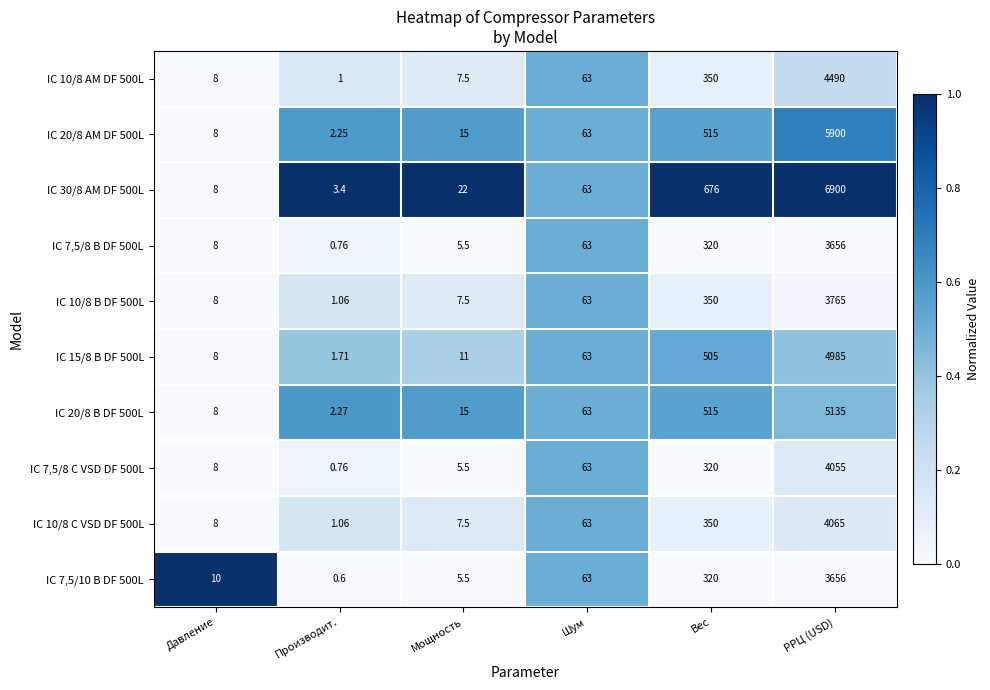

Is the value of IC 10/8 C VSD DF 500L at Шум greater than the value of IC 7,5/8 C VSD DF 500L at Вес?

No